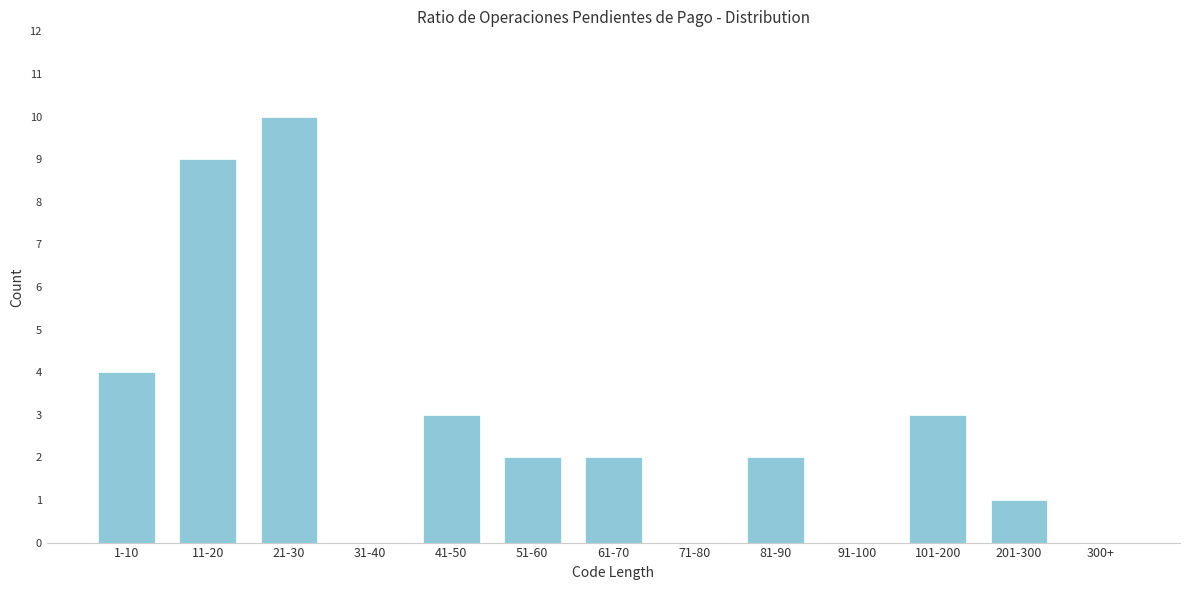

Reading left to right, list all the values displayed in this chart.

1-10=4	11-20=9	21-30=10	31-40=0	41-50=3	51-60=2	61-70=2	71-80=0	81-90=2	91-100=0	101-200=3	201-300=1	300+=0